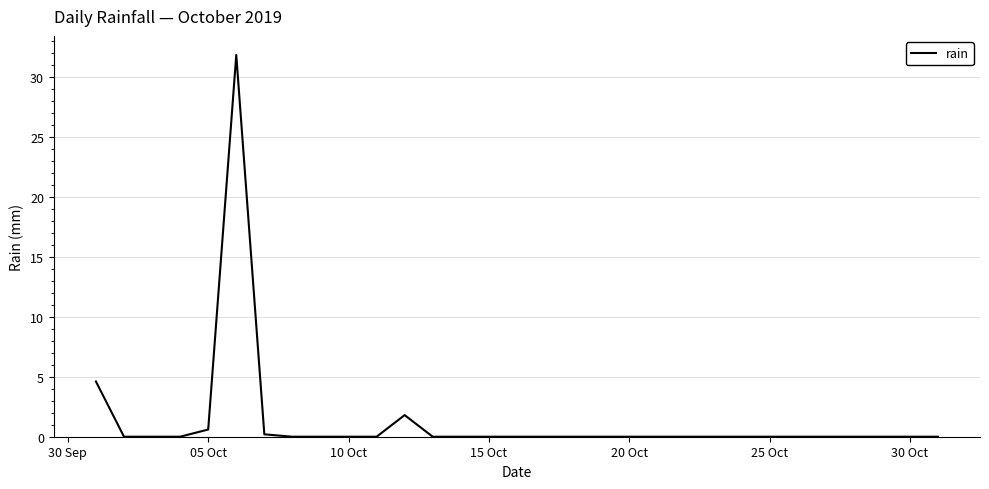

What is the maximum value shown in the chart?

31.8